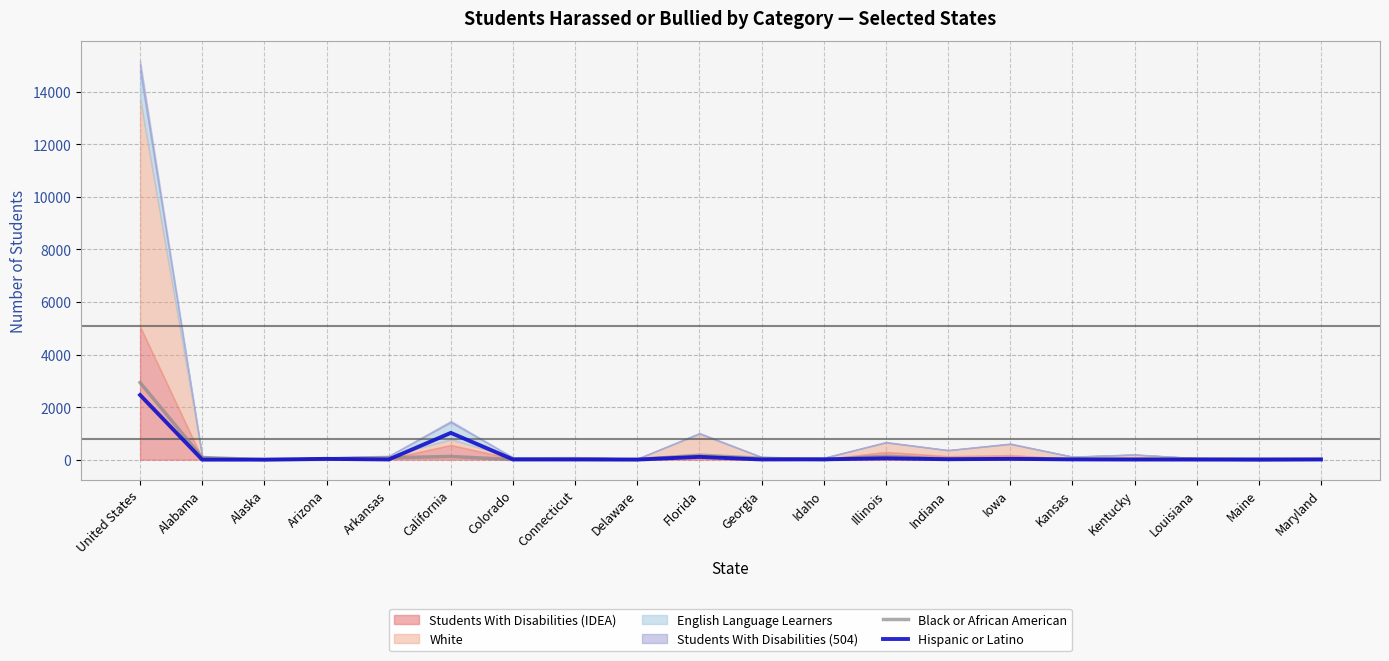

True or false: Hispanic or Latino has a value of 9 at Colorado.

True